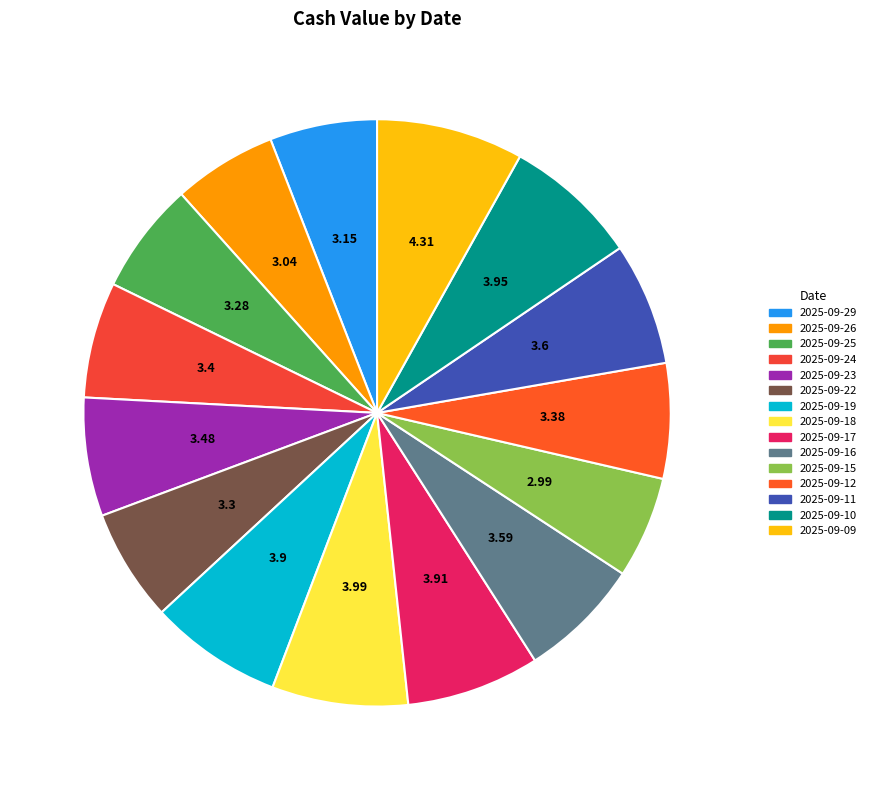

To the nearest percent, what is the average slice percentage?

7%